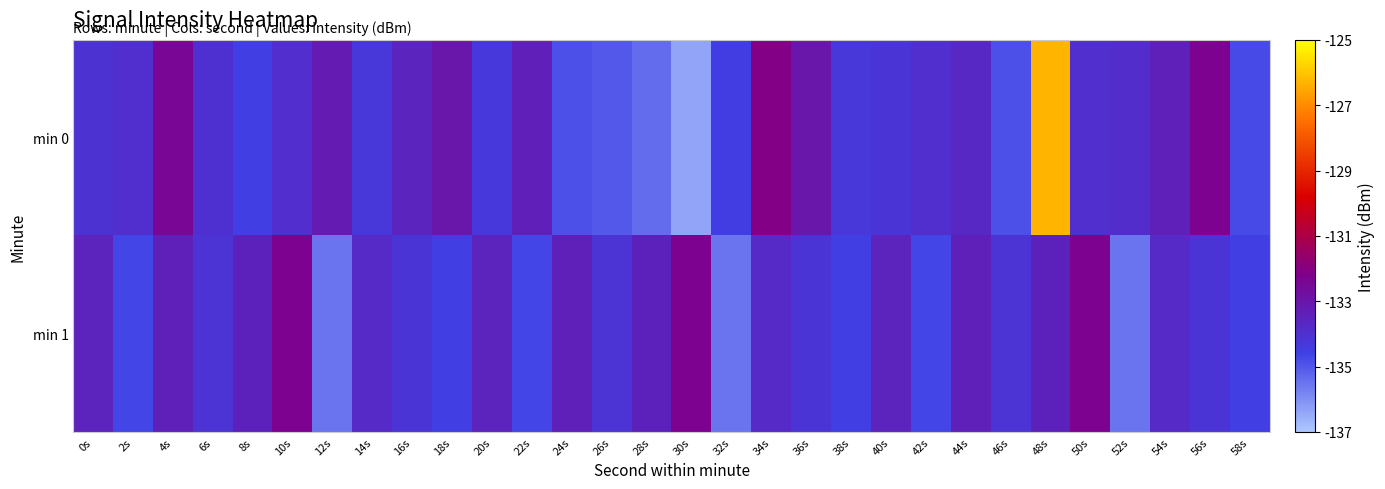

Rank the series at 18s from highest to lowest value.

min 0, min 1